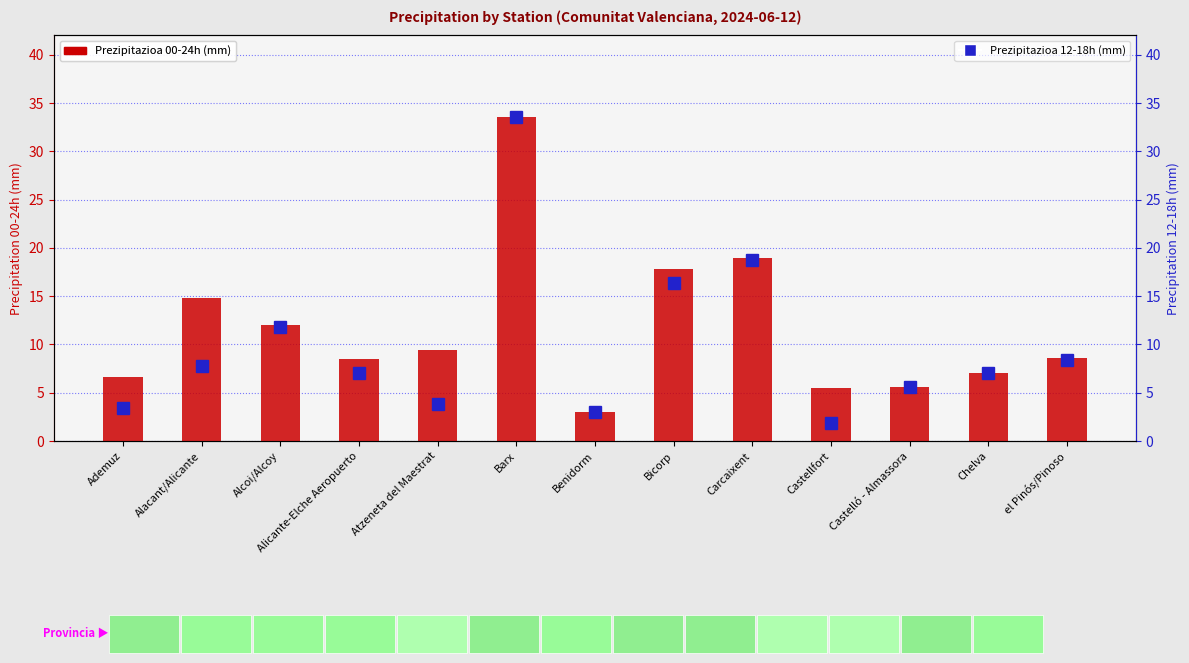

What position from the right is Castellfort?

4